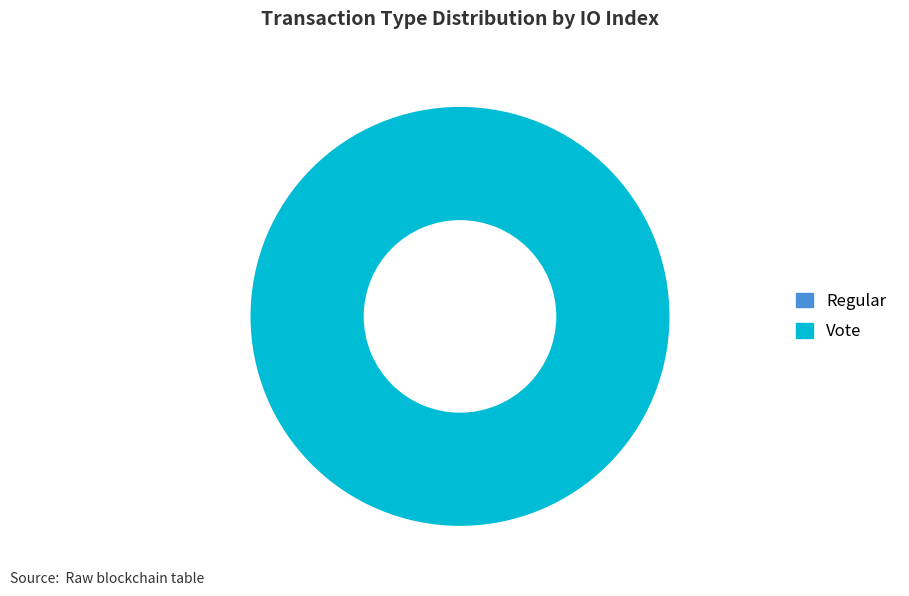

To the nearest percent, what is the difference between the Regular and Vote slice percentages?

100%